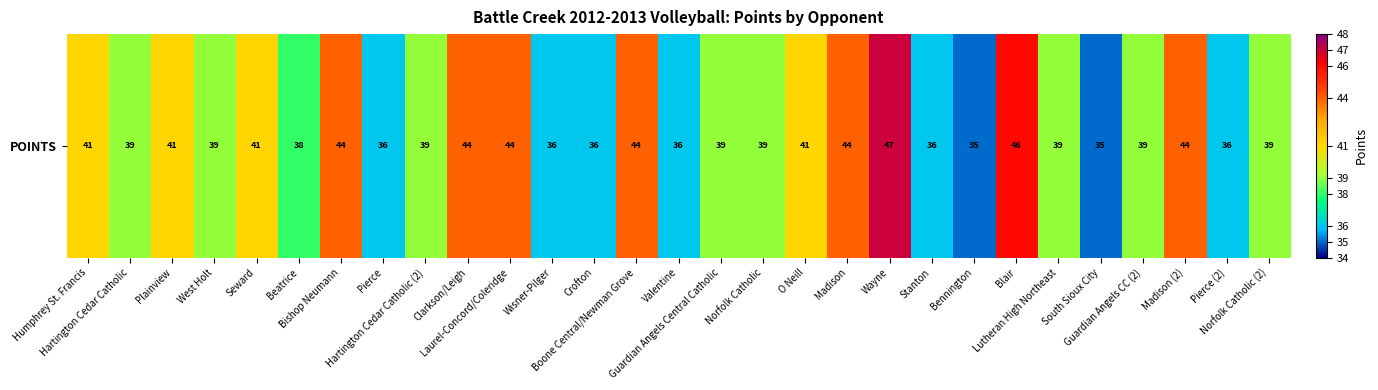

Reading left to right, what are all the values shown in this chart?

Humphrey St. Francis=41	Hartington Cedar Catholic=39	Plainview=41	West Holt=39	Seward=41	Beatrice=38	Bishop Neumann=44	Pierce=36	Hartington Cedar Catholic (2)=39	Clarkson/Leigh=44	Laurel-Concord/Coleridge=44	Wisner-Pilger=36	Crofton=36	Boone Central/Newman Grove=44	Valentine=36	Guardian Angels Central Catholic=39	Norfolk Catholic=39	O Neill=41	Madison=44	Wayne=47	Stanton=36	Bennington=35	Blair=46	Lutheran High Northeast=39	South Sioux City=35	Guardian Angels CC (2)=39	Madison (2)=44	Pierce (2)=36	Norfolk Catholic (2)=39